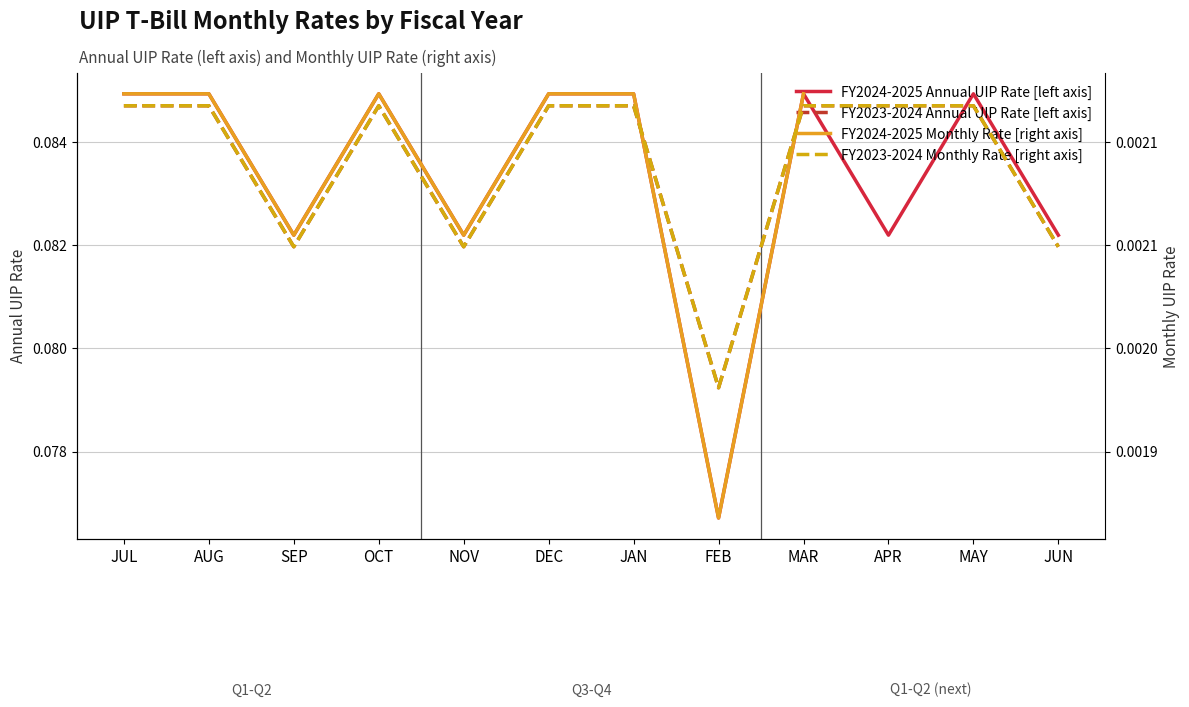

List the labels in order of FY2024-2025 Monthly Rate [right axis] value, smallest first.

FEB, SEP, NOV, JUL, AUG, OCT, DEC, JAN, MAR, APR, MAY, JUN